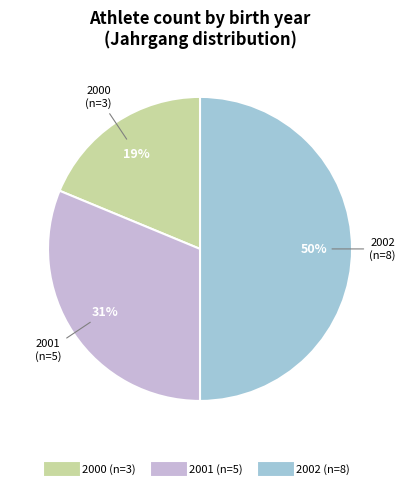

Rank the categories by value from highest to lowest.

2002, 2001, 2000